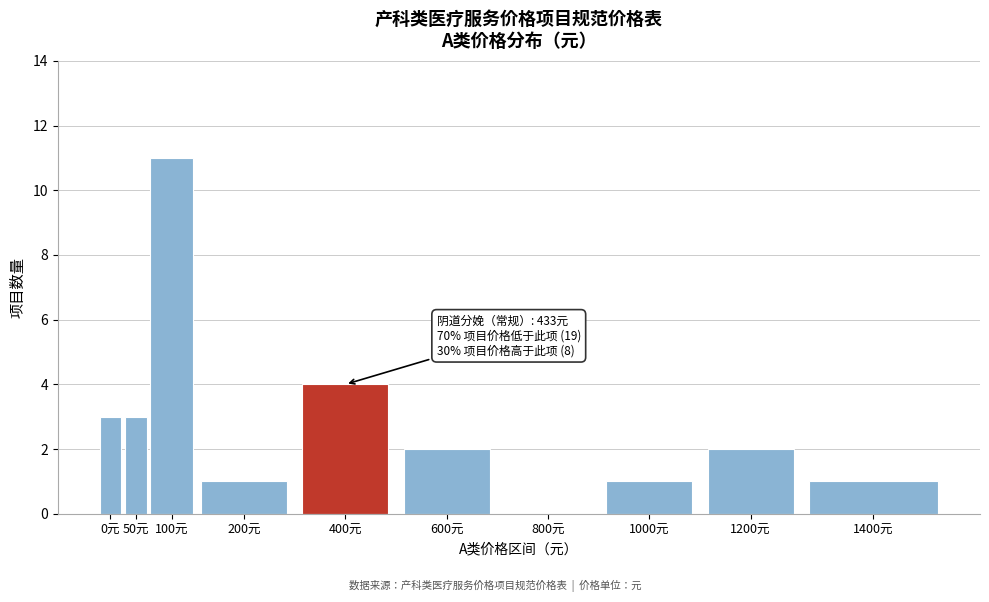

Reading right to left, what are all the values shown in this chart?

1400元=1	1200元=2	1000元=1	800元=0	600元=2	400元=4	200元=1	100元=11	50元=3	0元=3